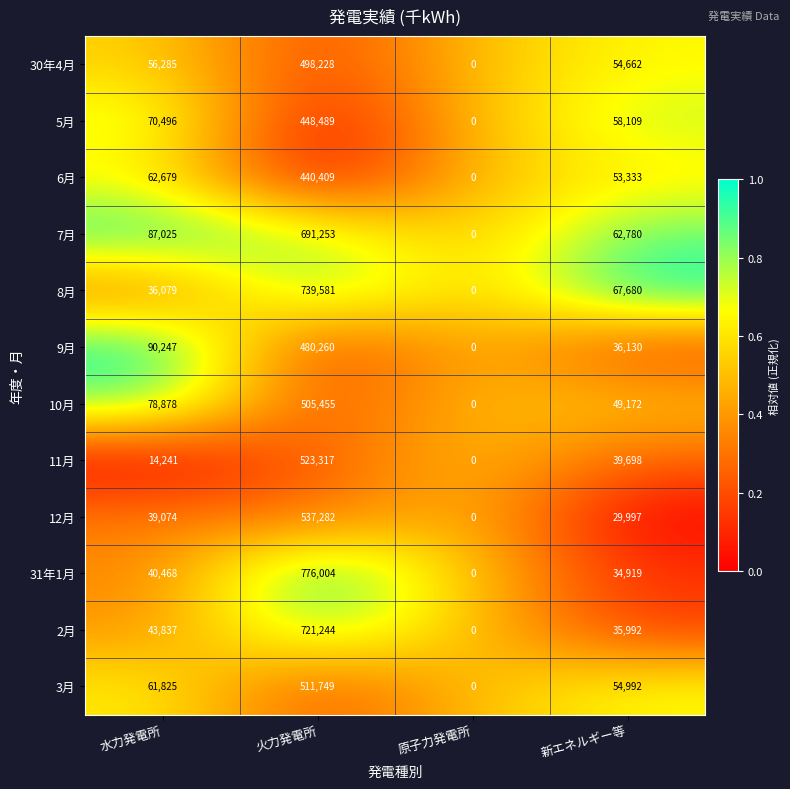

What is the highest value of the 10月 series?

505455